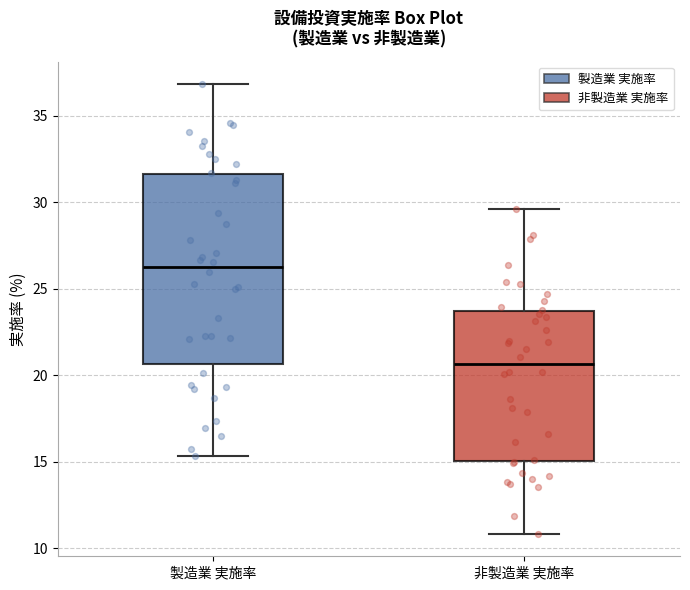

Where is the lower edge of the box for 非製造業 実施率 on the y-axis? The values are not printed on the chart, so give them approximately, as read against the axis.

15.0